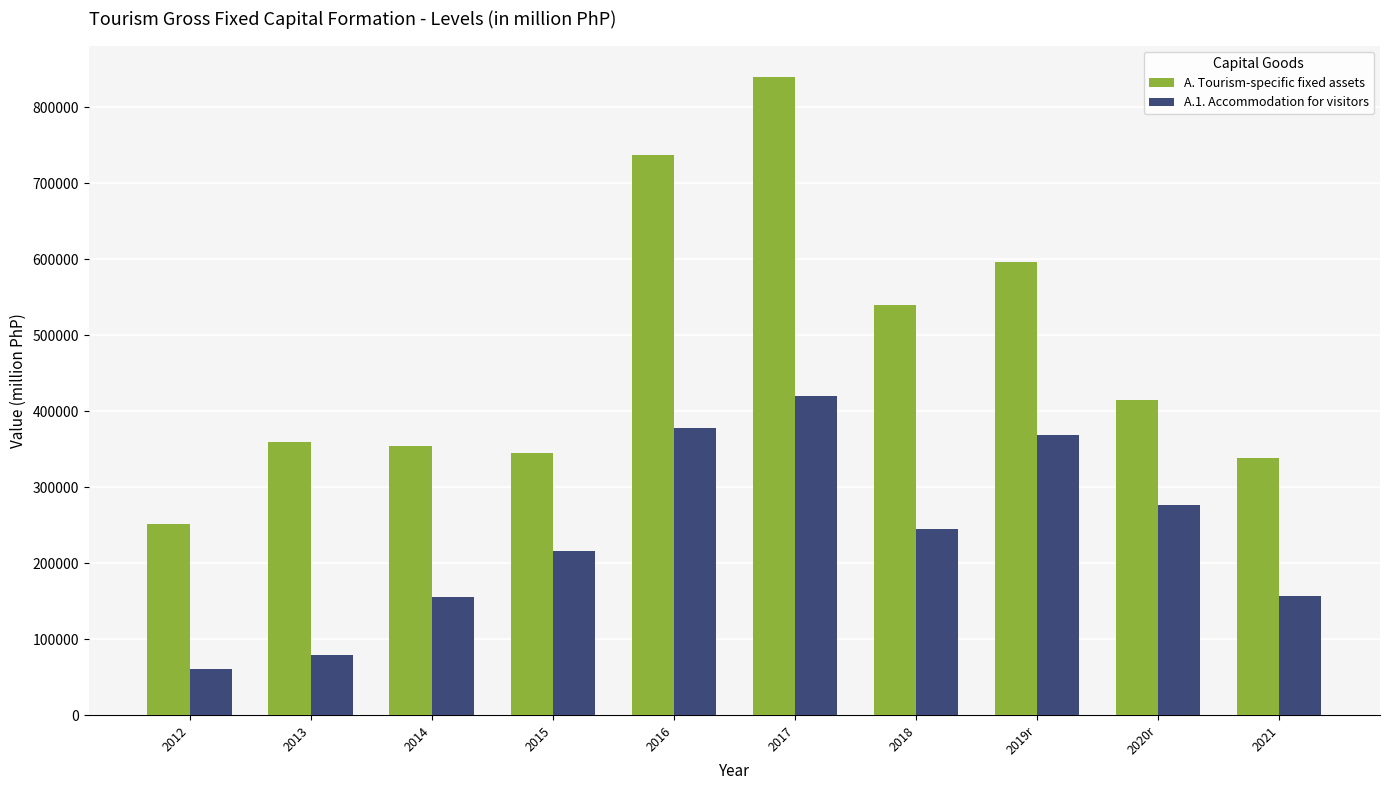

At which label does A.1. Accommodation for visitors reach its minimum?

2012